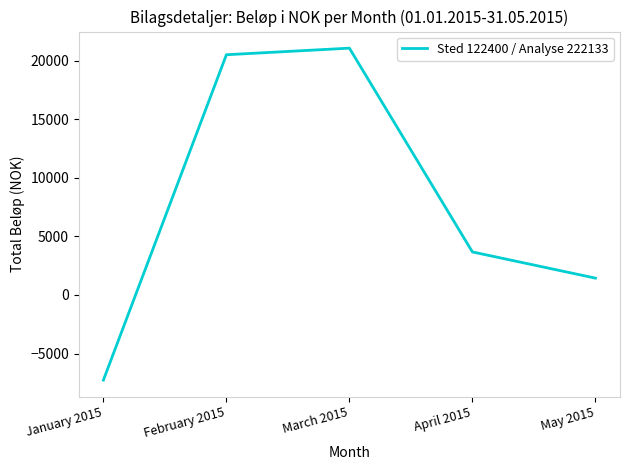

How many negative values are there?

1